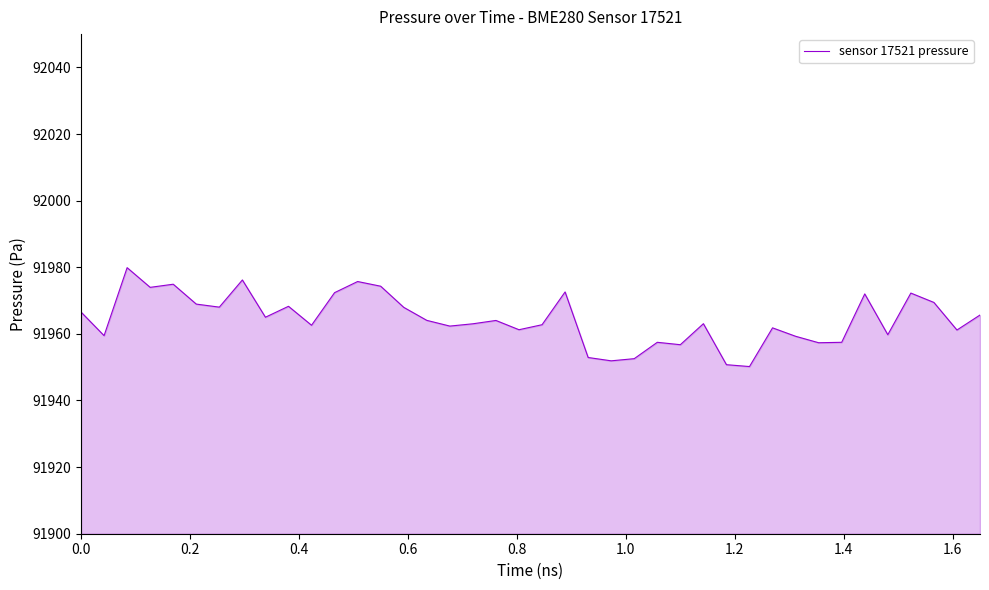

What is the minimum value shown in the chart?

91950.2